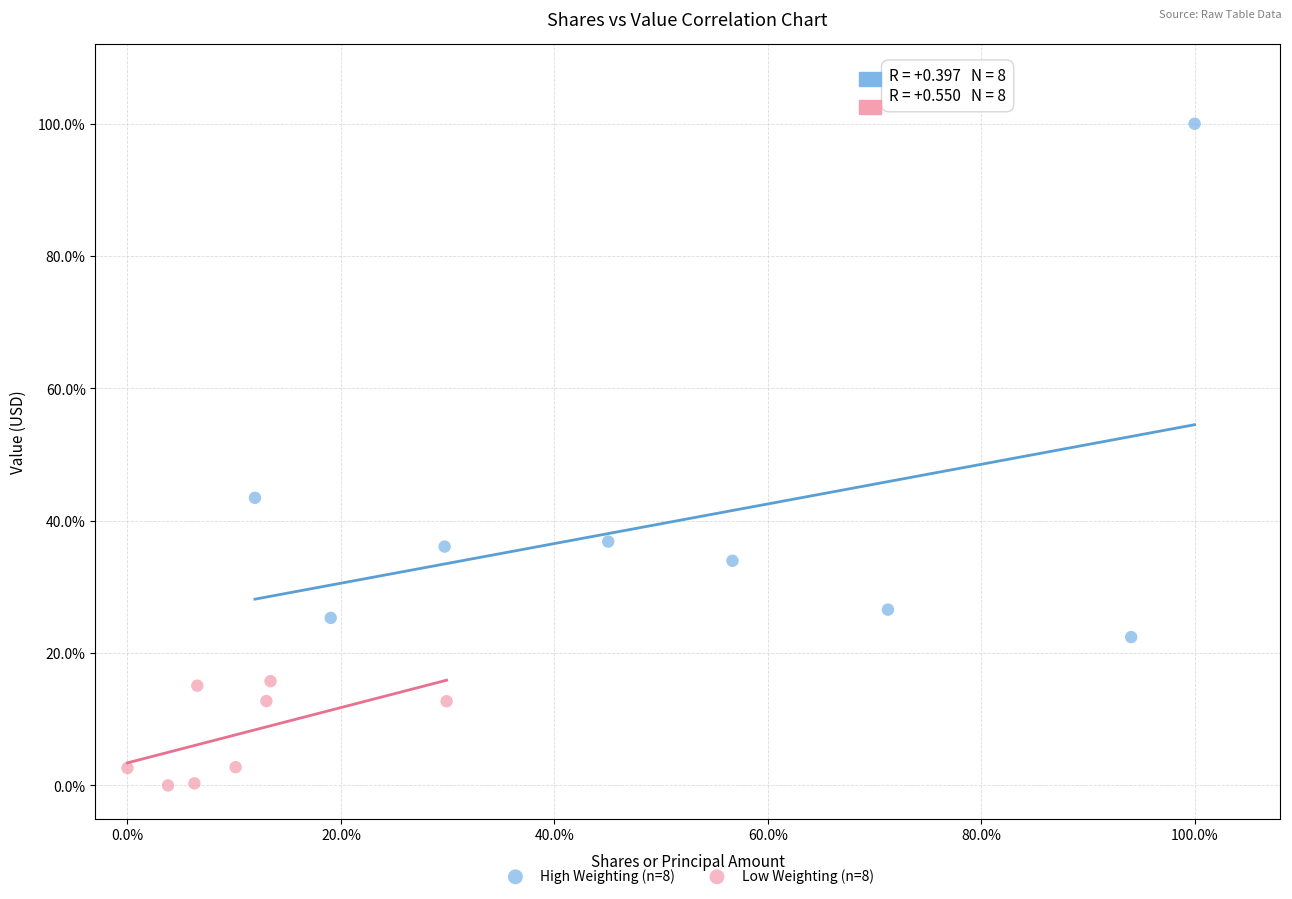

What are all the series names shown in the legend?

High Weighting (n=8), Low Weighting (n=8)